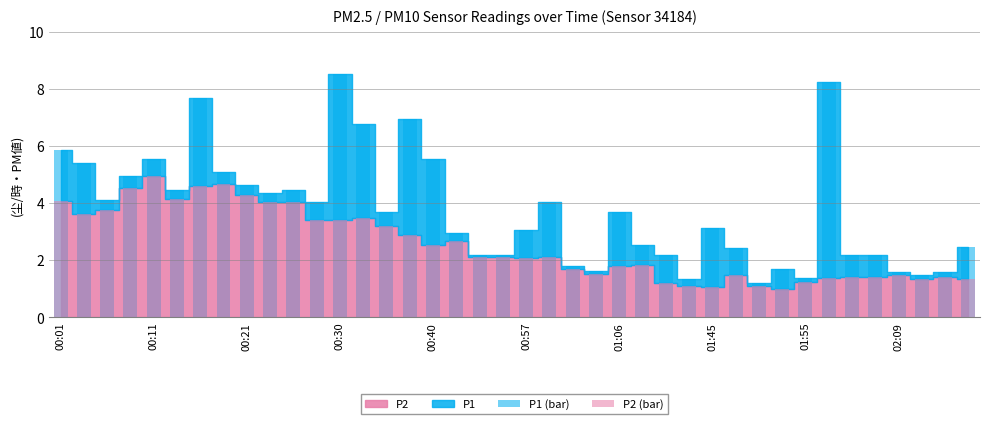

What is the difference between the maximum and second lowest values in the P2 (bar) series?

3.9